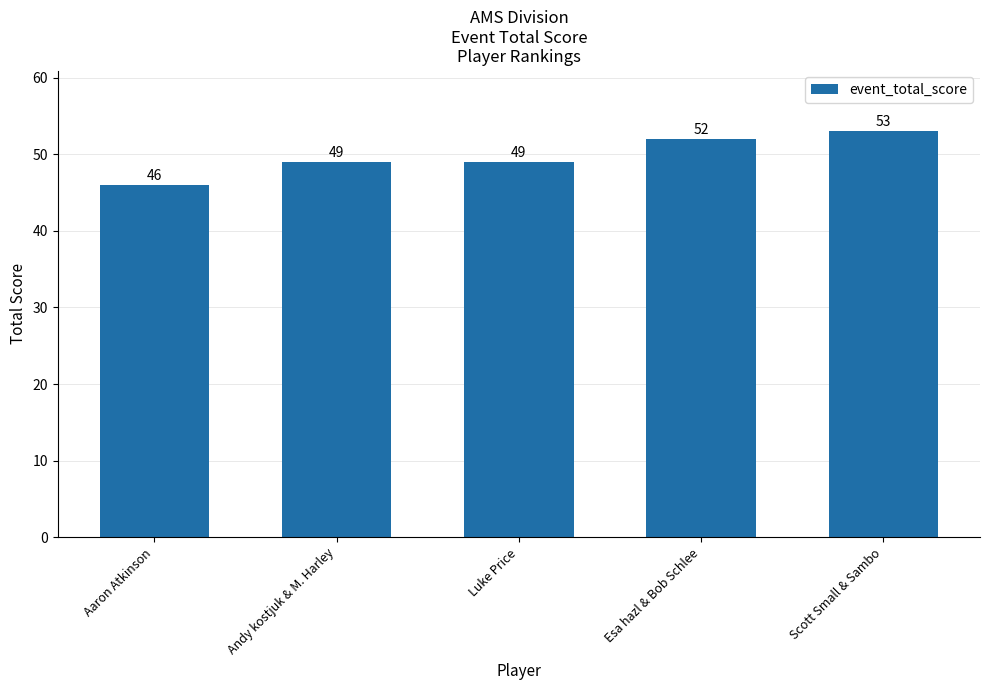

What is the approximate value at Scott Small & Sambo?

53